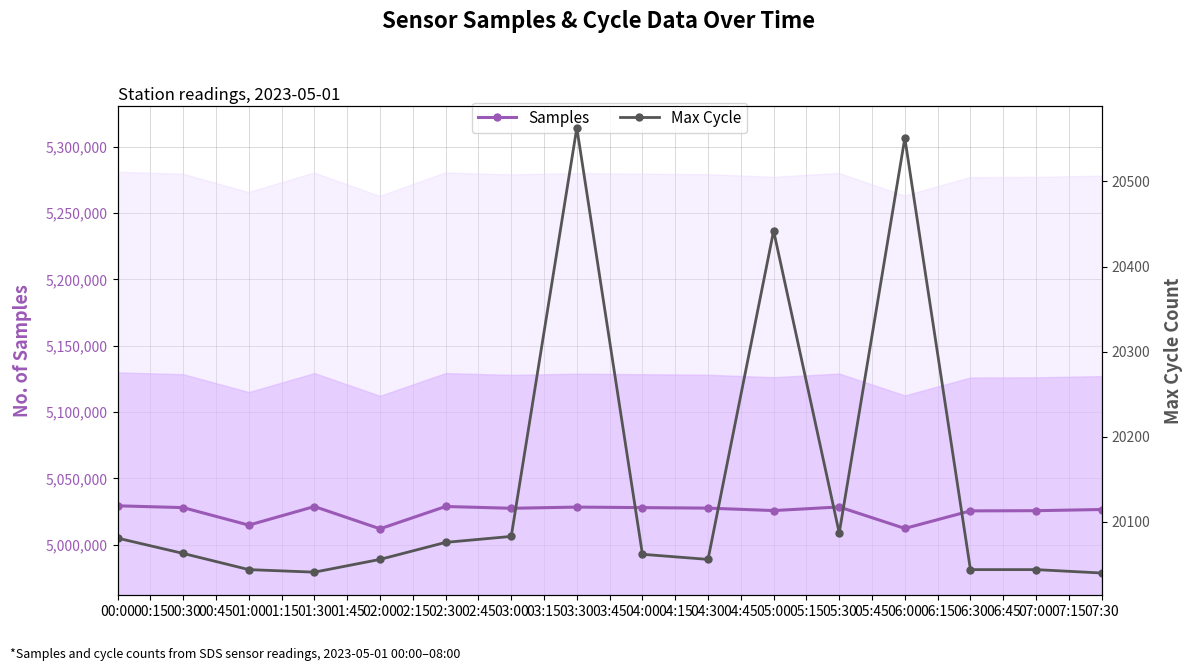

Reading right to left, list all the values displayed in this chart.

Samples: 5026562	5025677	5025530	5012298	5028492	5025761	5027608	5027994	5028385	5027490	5028834	5012019	5028816	5014786	5027986	5029357
Max Cycle: 20040	20044	20044	20551	20087	20442	20056	20062	20563	20083	20076	20056	20041	20044	20063	20081